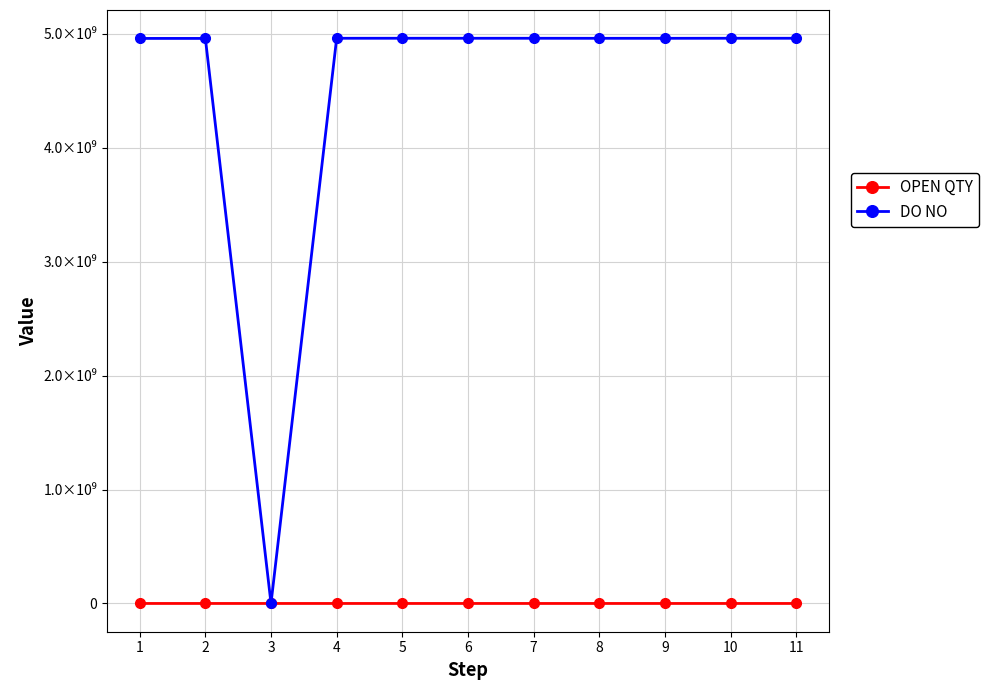

What is the difference between the highest and lowest values at 2?

4958994271